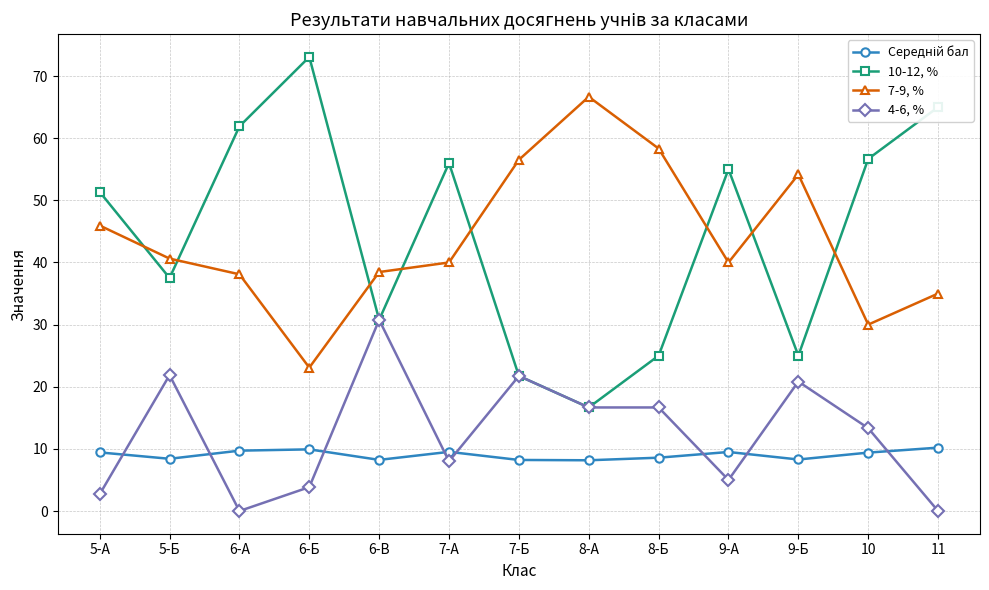

Is this an area chart (filled region under the line)?

No